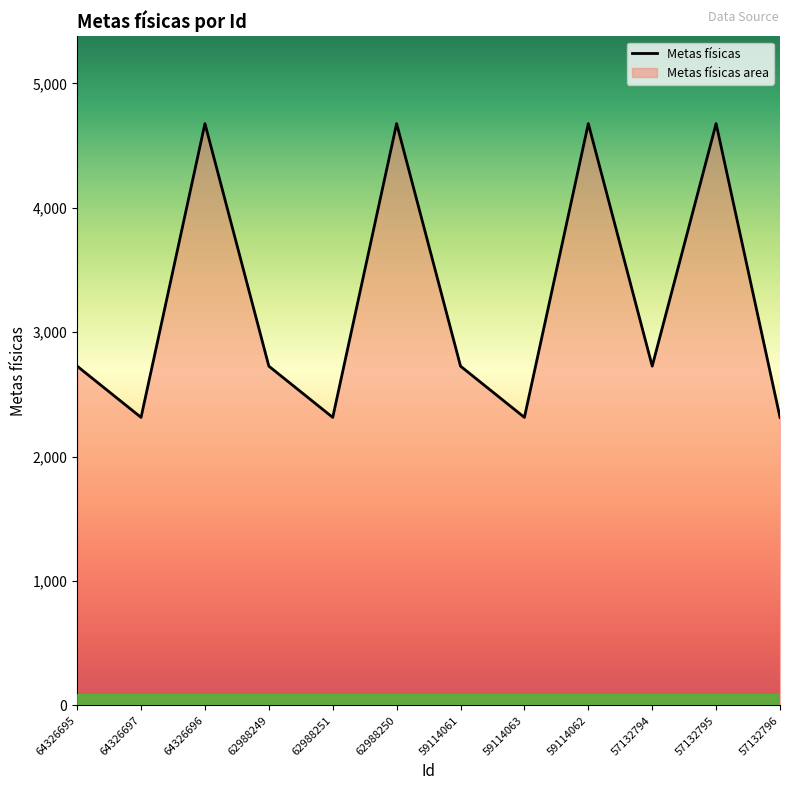

Where is the data nearest to the value 3496?

64326695